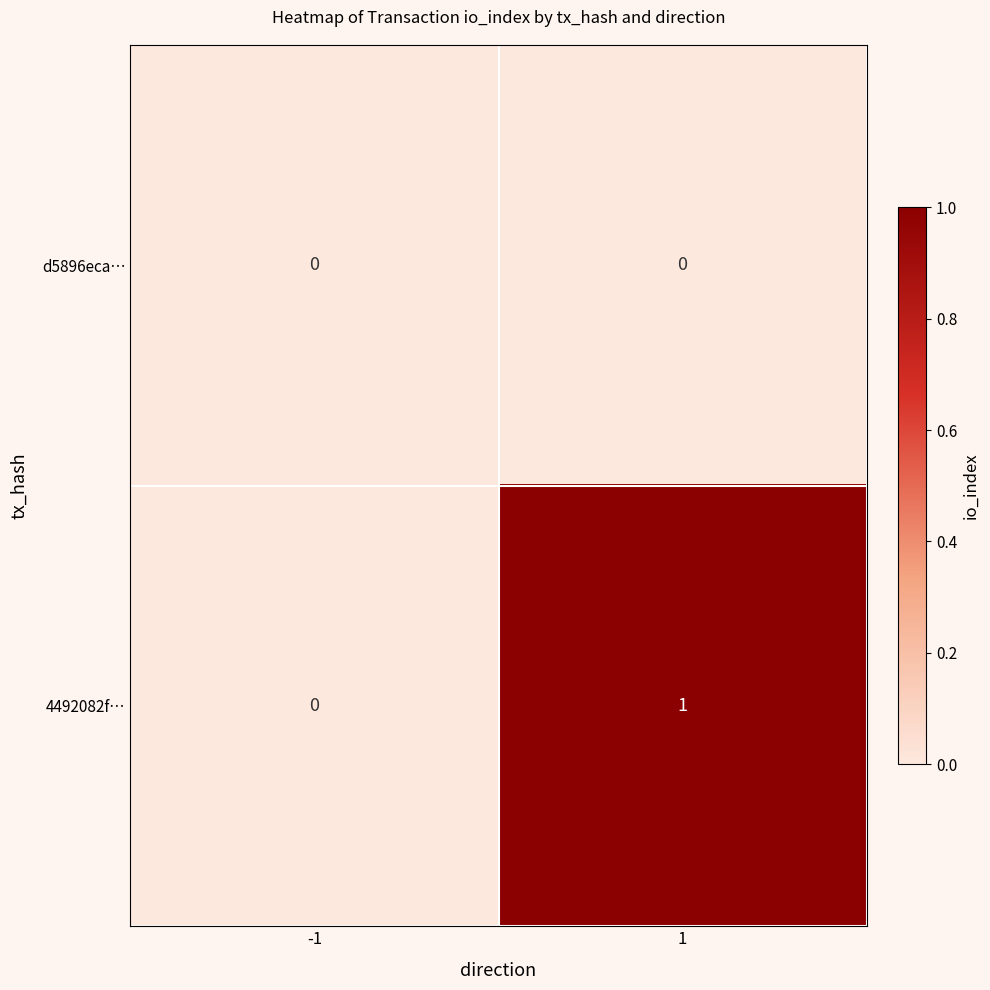

Which series has the largest total across all categories?

4492082f…